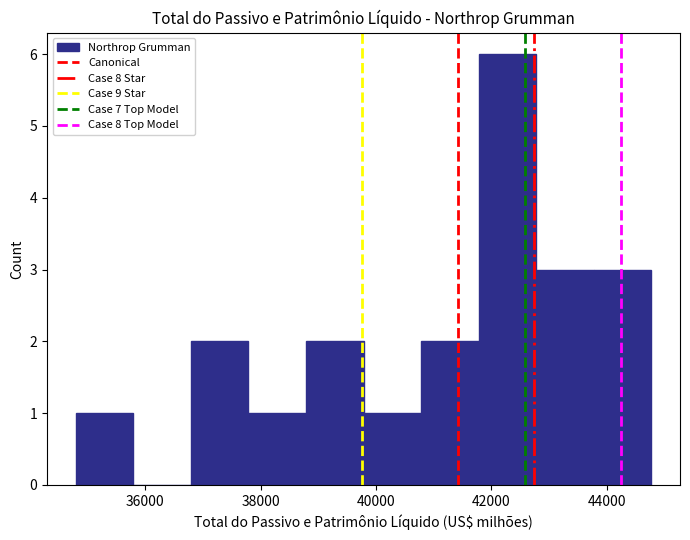

Reading left to right, list every bar in this chart as the range it spans on the x-axis followed by its height. Neither the bar edges nor the heights are printed on the chart, so give them approximately, as read against the axes.

34800 to 35800: 1
35800 to 36800: 0
36800 to 37800: 2
37800 to 38800: 1
38800 to 39800: 2
39800 to 40800: 1
40800 to 41800: 2
41800 to 42800: 6
42800 to 43800: 3
43800 to 44800: 3